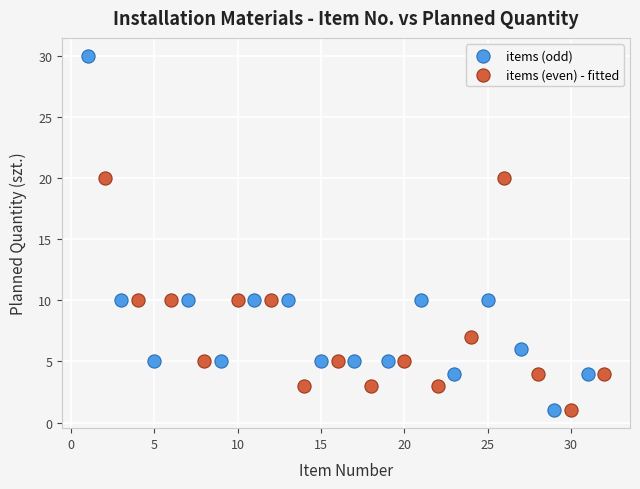

Which series contains the highest Y value?

items (odd)